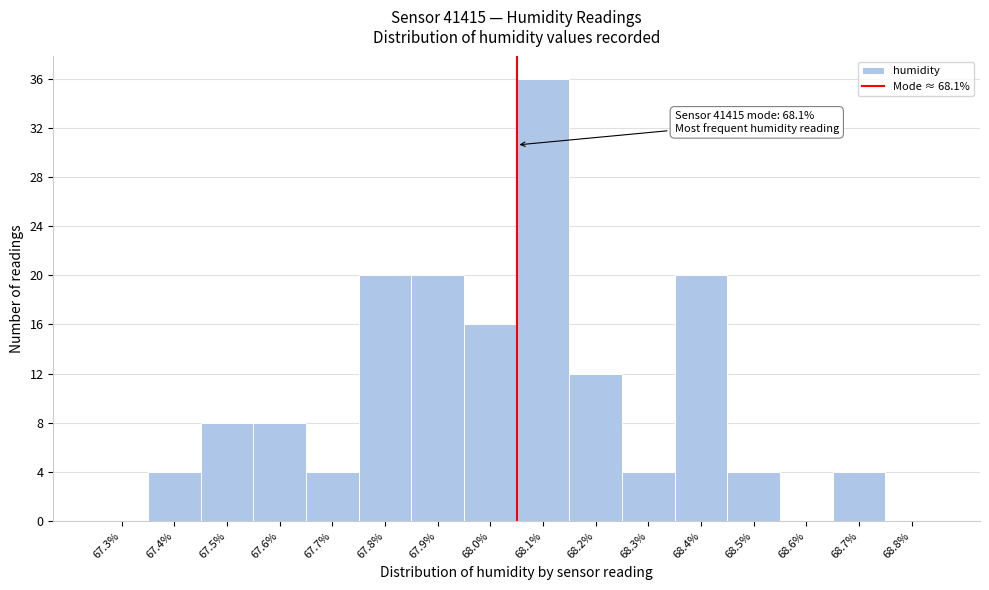

Reading left to right, what are all the values shown in this chart?

67.3%=0	67.4%=4	67.5%=8	67.6%=8	67.7%=4	67.8%=20	67.9%=20	68.0%=16	68.1%=36	68.2%=12	68.3%=4	68.4%=20	68.5%=4	68.6%=0	68.7%=4	68.8%=0